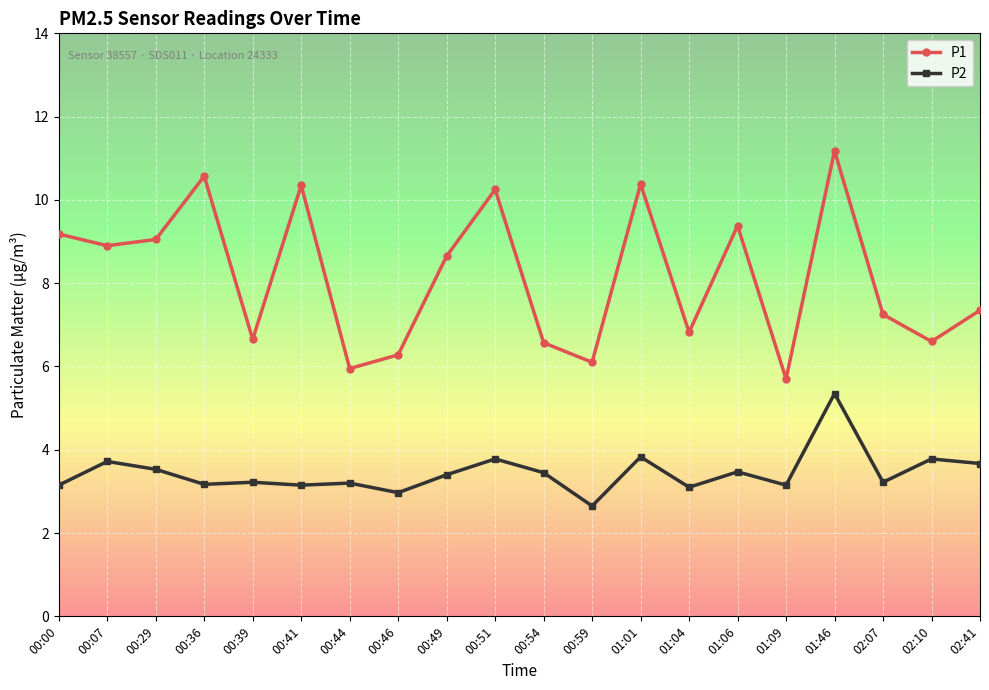

What is the value of the P2 point at the 9th from the left?

3.4